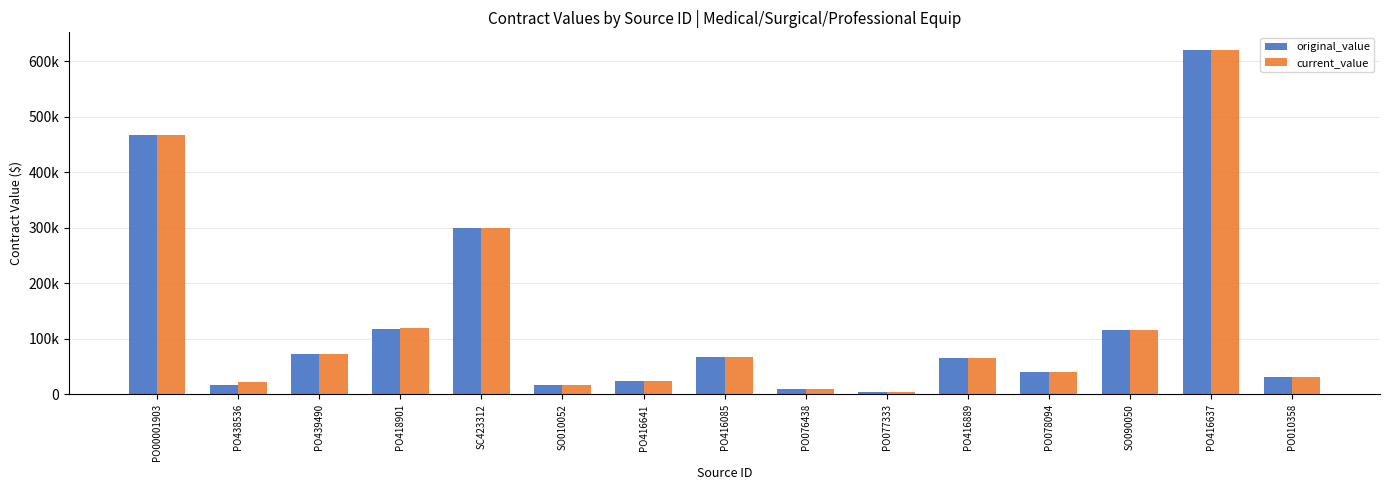

Does the chart contain any negative values?

No